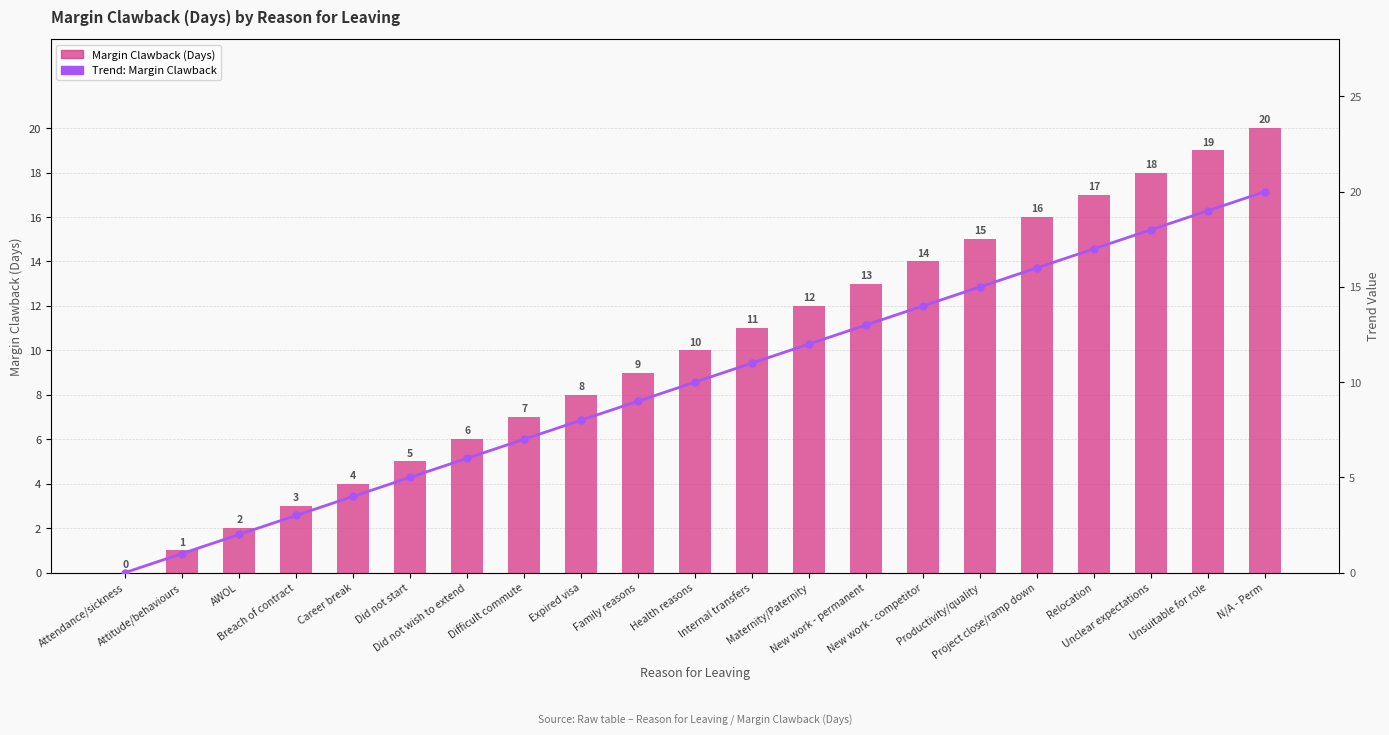

What is the label of the 3rd bar from the left?

AWOL